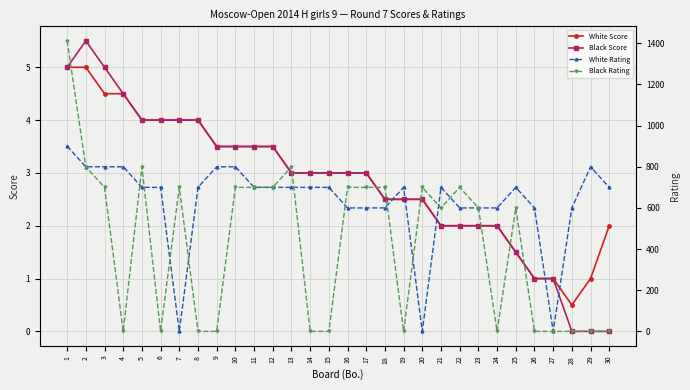

Is this an area chart (filled region under the line)?

No